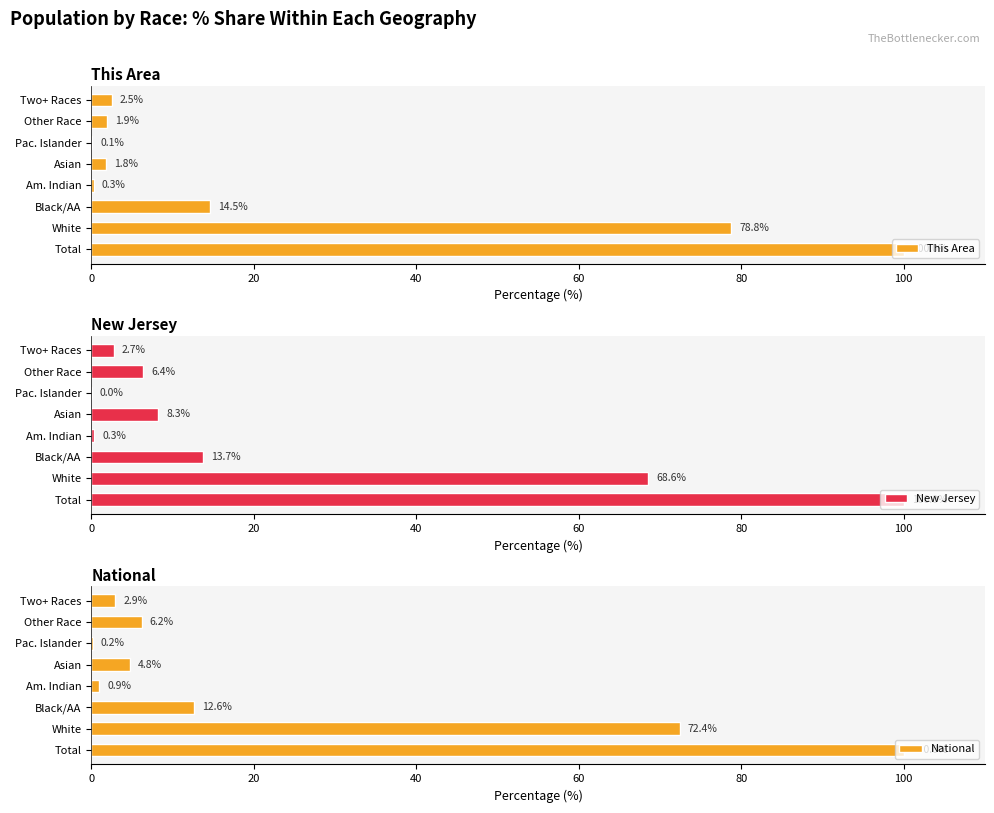

How many series are shown in this chart?

3